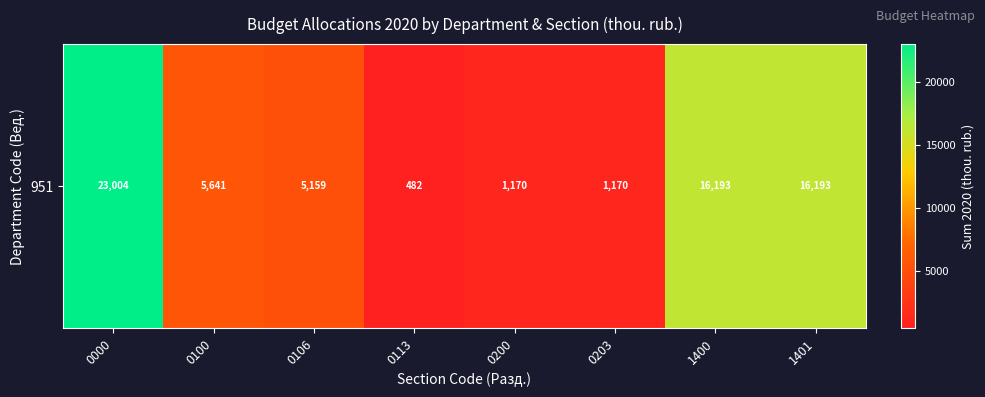

Rank the categories by value from lowest to highest.

0113, 0200, 0203, 0106, 0100, 1400, 1401, 0000